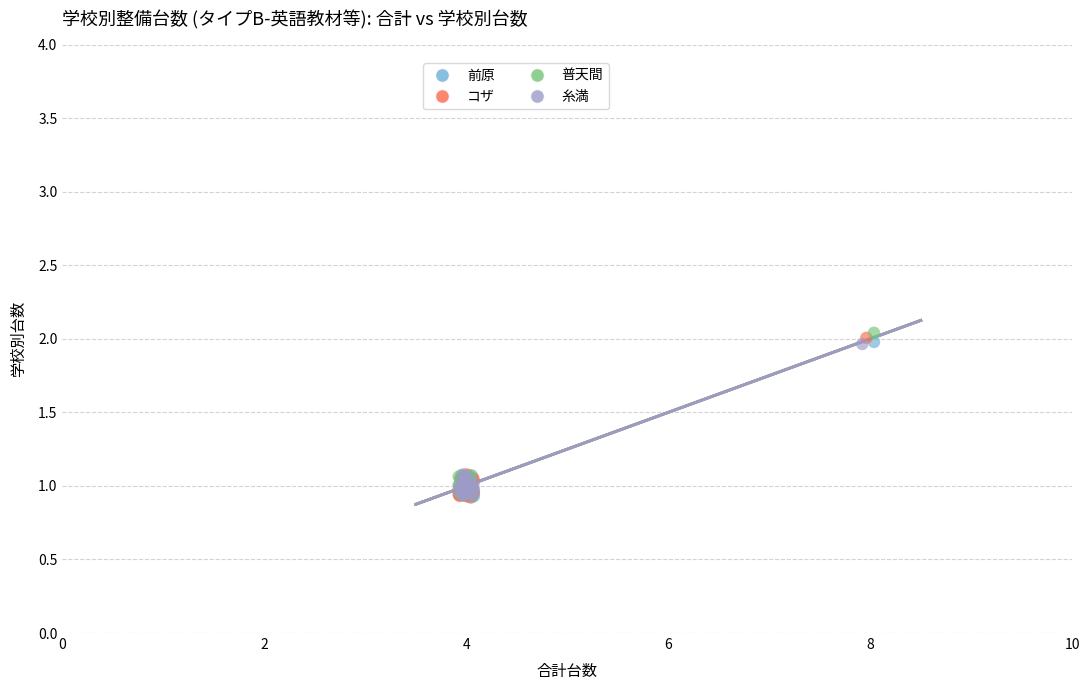

What are all the series names shown in the legend?

前原, コザ, 普天間, 糸満